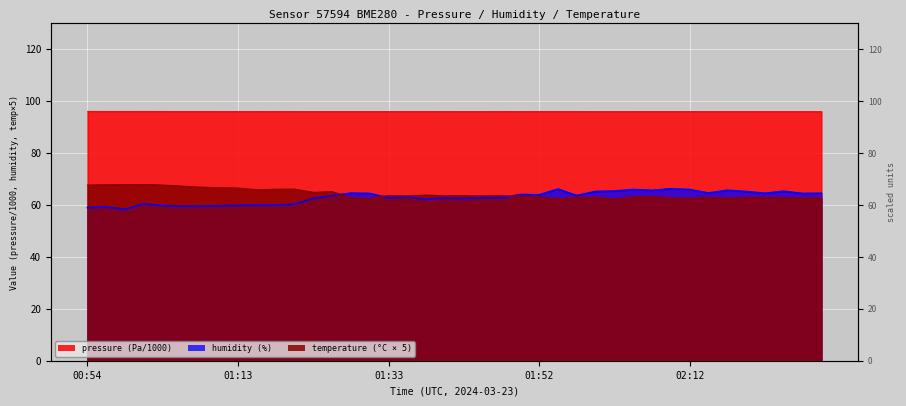

Is it true that pressure equals 150.4 at 01:38?

False